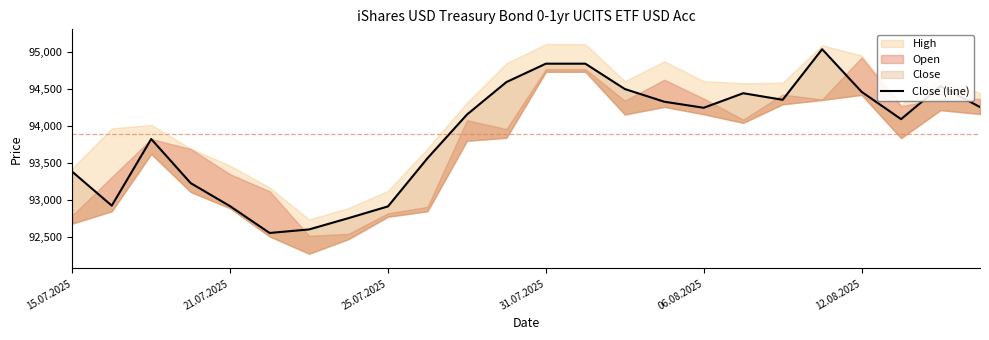

Is this an area chart (filled region under the line)?

No